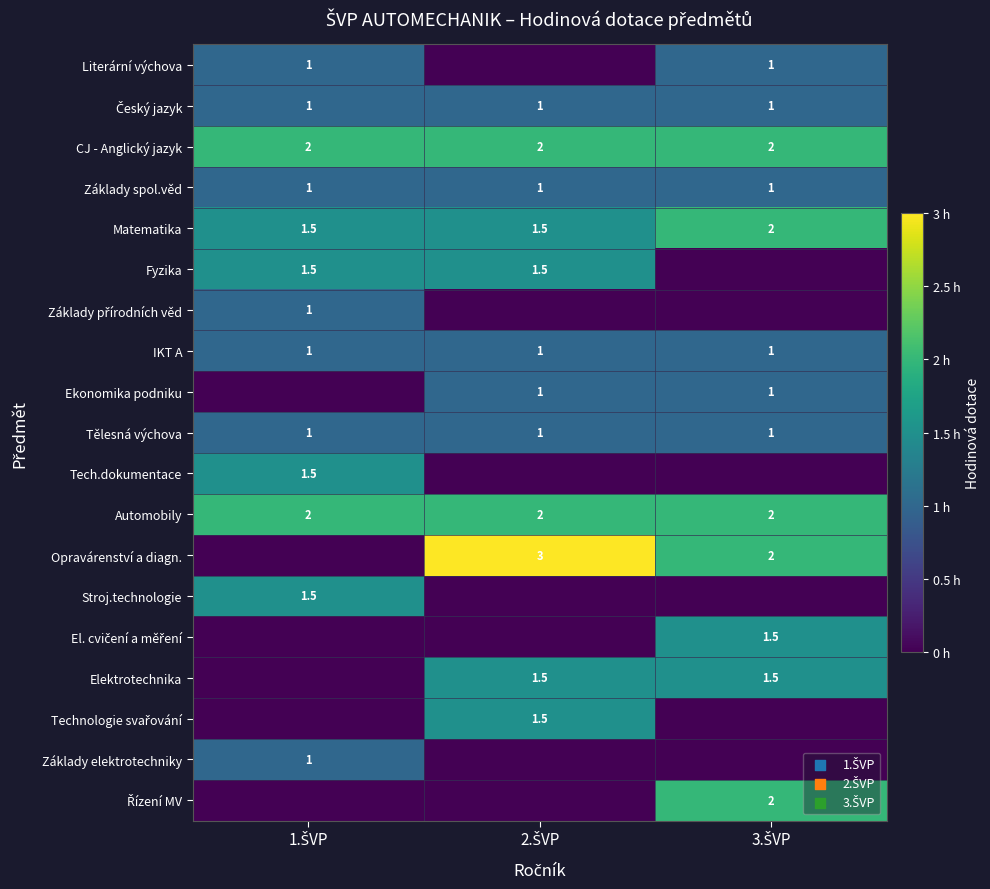

What is the maximum value for Tělesná výchova?

1.0